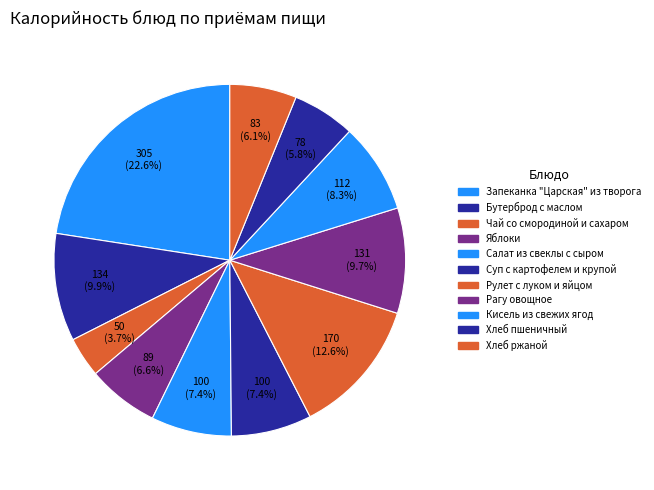

Is it true that Кисель из свежих ягод is 1% of the pie?

False